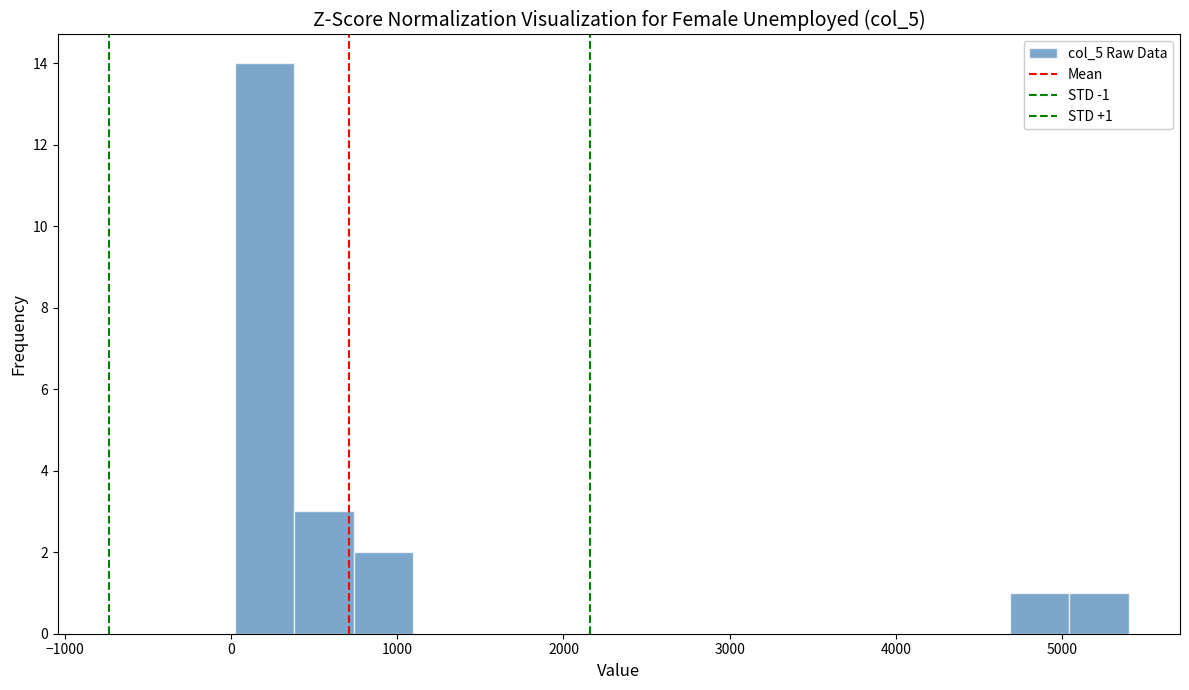

Around what value on the x-axis is the tallest bar? Give the approximate position of its centre, as read against the axis.

200